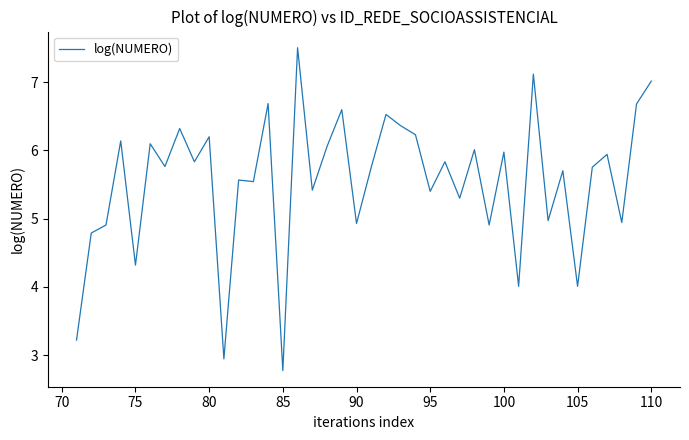

What is the smallest value displayed?

2.8